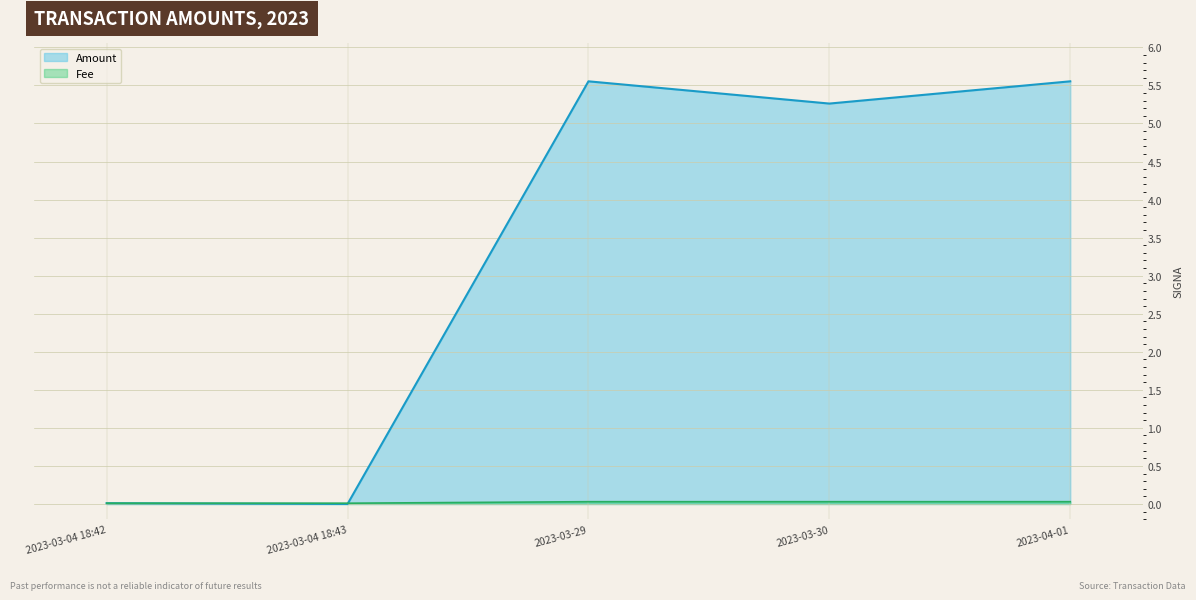

True or false: Amount has a value of 0.0 at 2023-03-04 18:43.

True